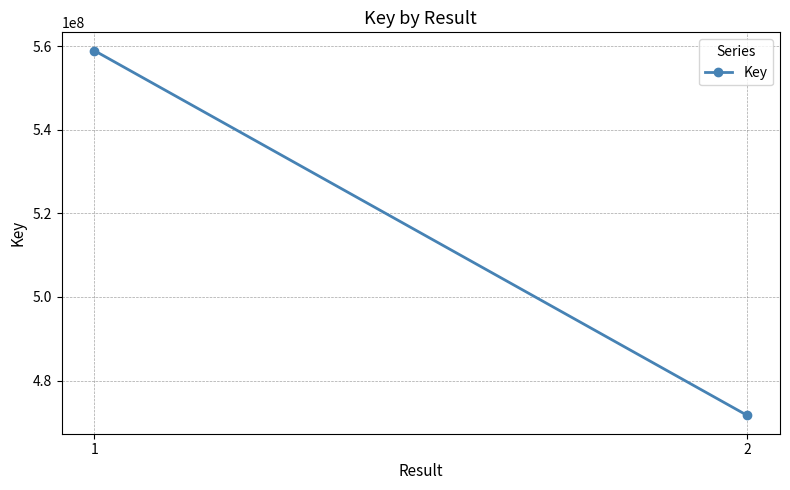

What is the value of the 1st point from the left?

558938203